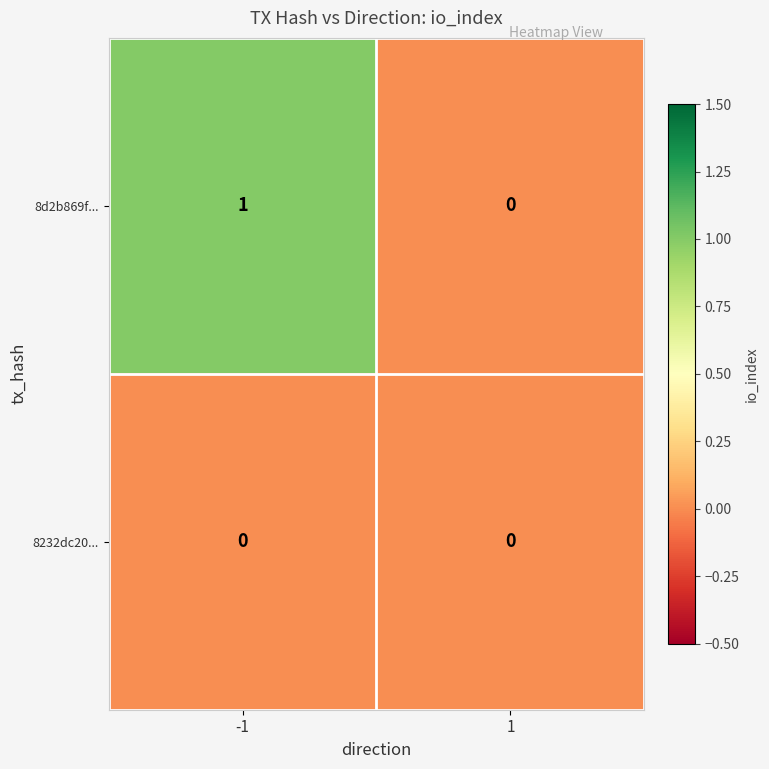

Rank the series by their average value, from lowest to highest.

8232dc20..., 8d2b869f...